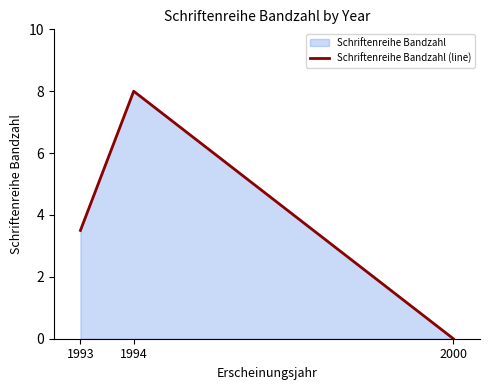

Where is the data nearest to the value 4?

1993